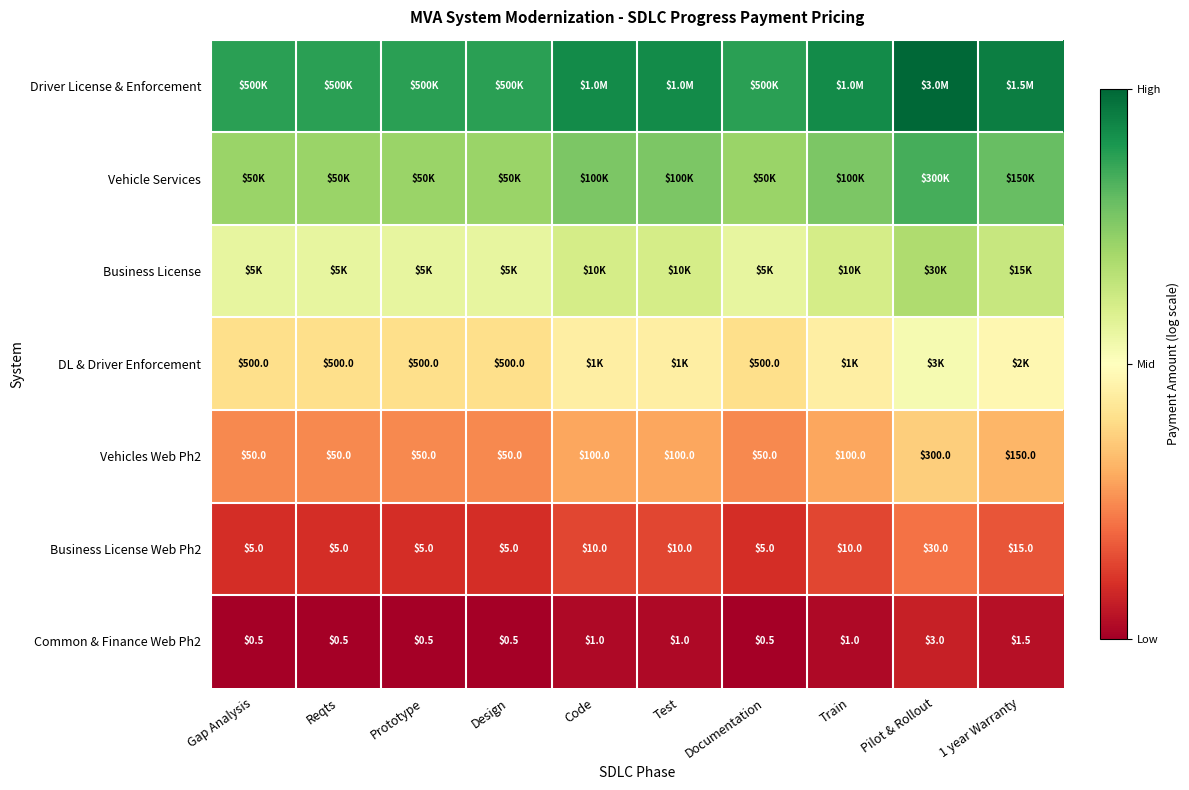

Where does the Driver License & Enforcement series first go above 6?

Code